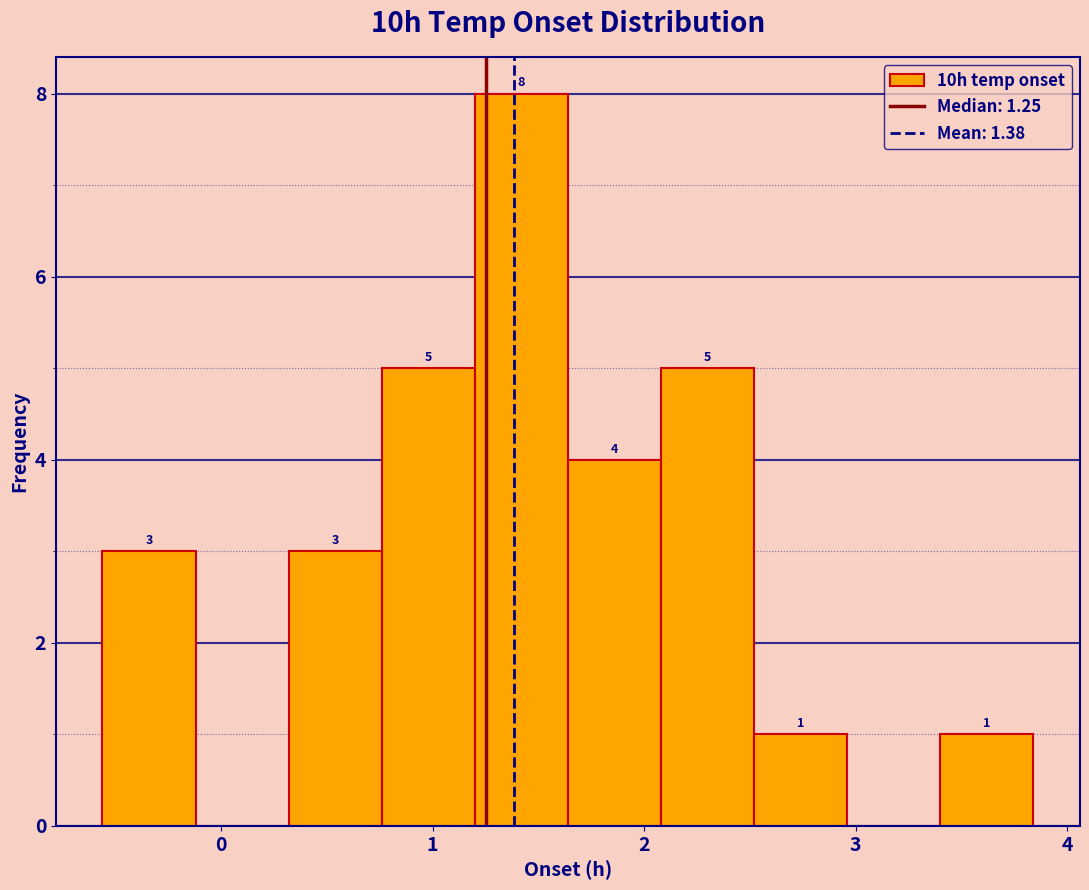

Over which range of the x-axis is the bar tallest?

1.20 to 1.64